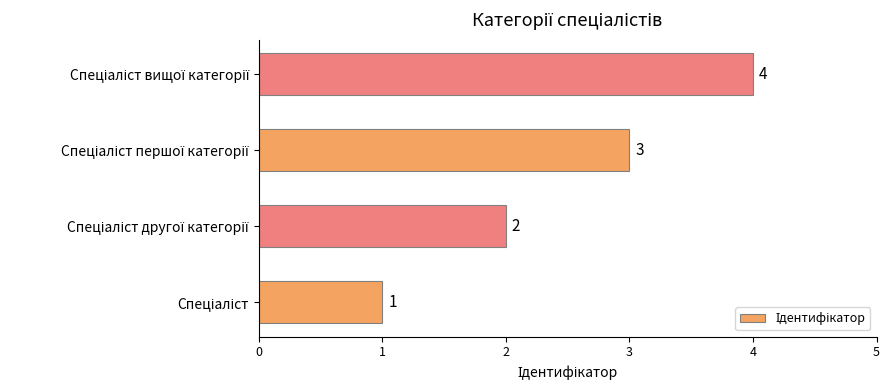

What is the sum of all values?

10